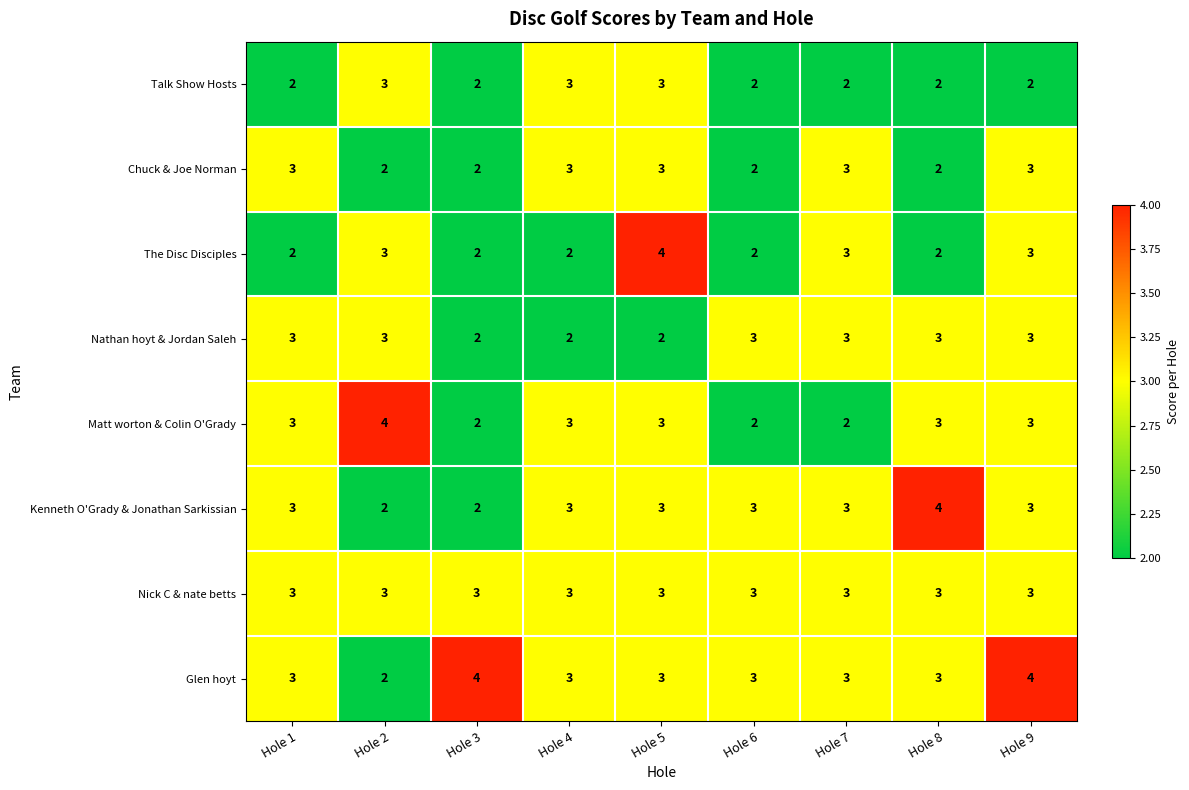

Which series has the largest total across all categories?

Glen hoyt